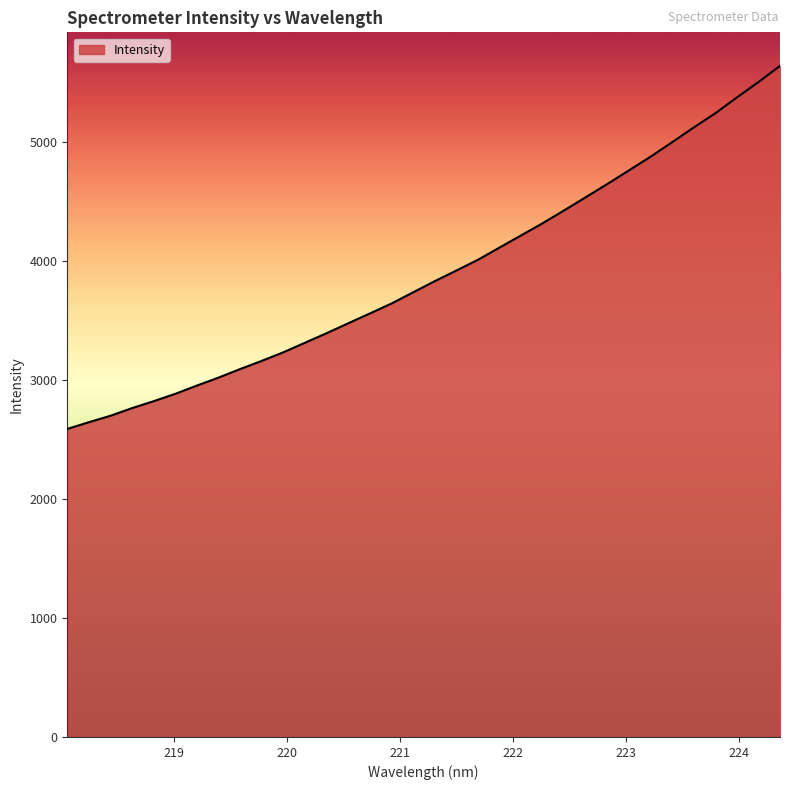

What is the maximum value shown in the chart?

5636.3